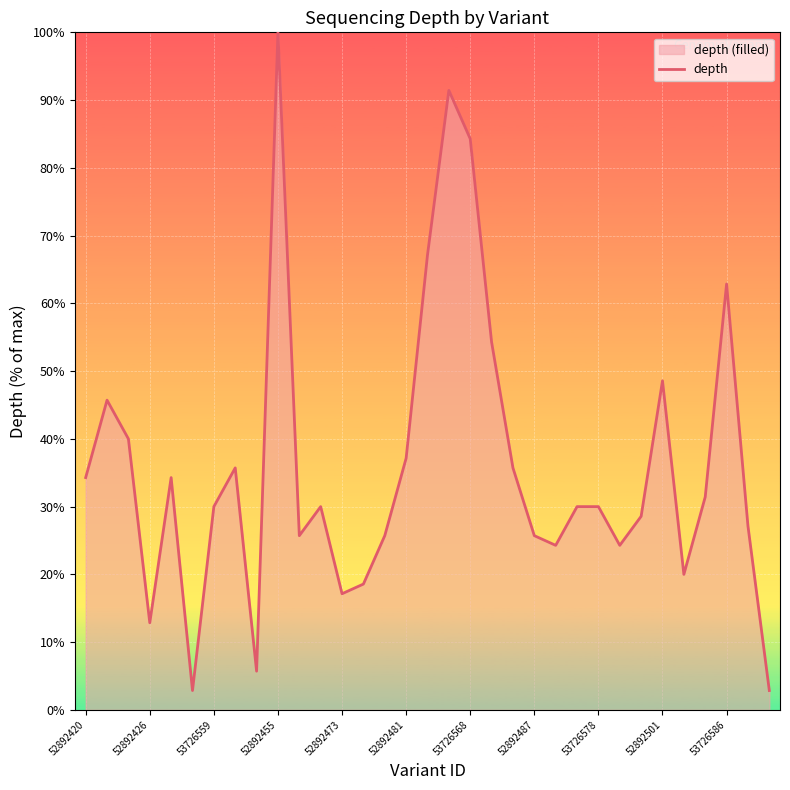

What is the value of the 27th point from the left?

28.6